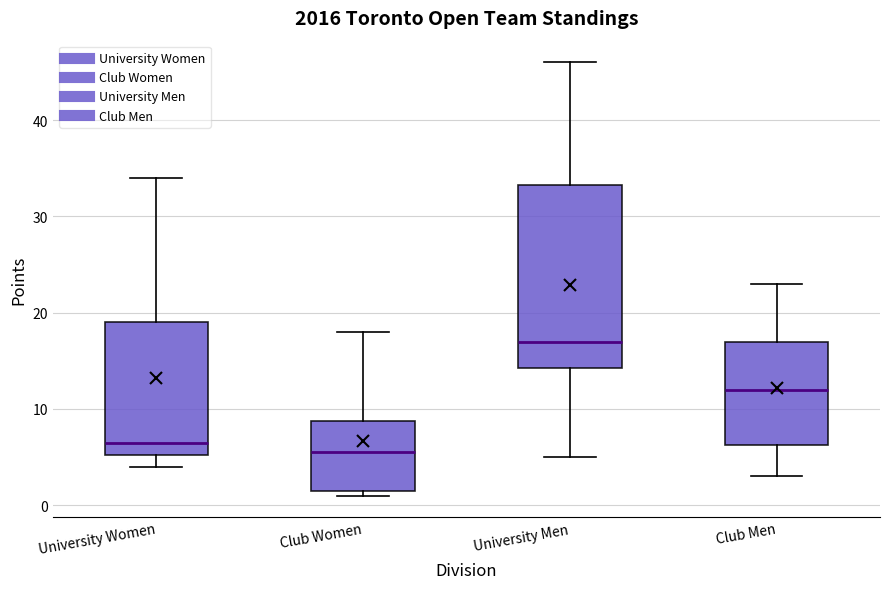

Reading left to right, read every box against the y-axis: the position of its median line, the range the box covers, and the ends of its whiskers. The values are not printed on the chart, so give them approximately, as read against the axis.

University Women: median 7, box 5 to 19, whiskers 4 to 34
Club Women: median 6, box 2 to 9, whiskers 1 to 18
University Men: median 17, box 14 to 33, whiskers 5 to 46
Club Men: median 12, box 6 to 17, whiskers 3 to 23